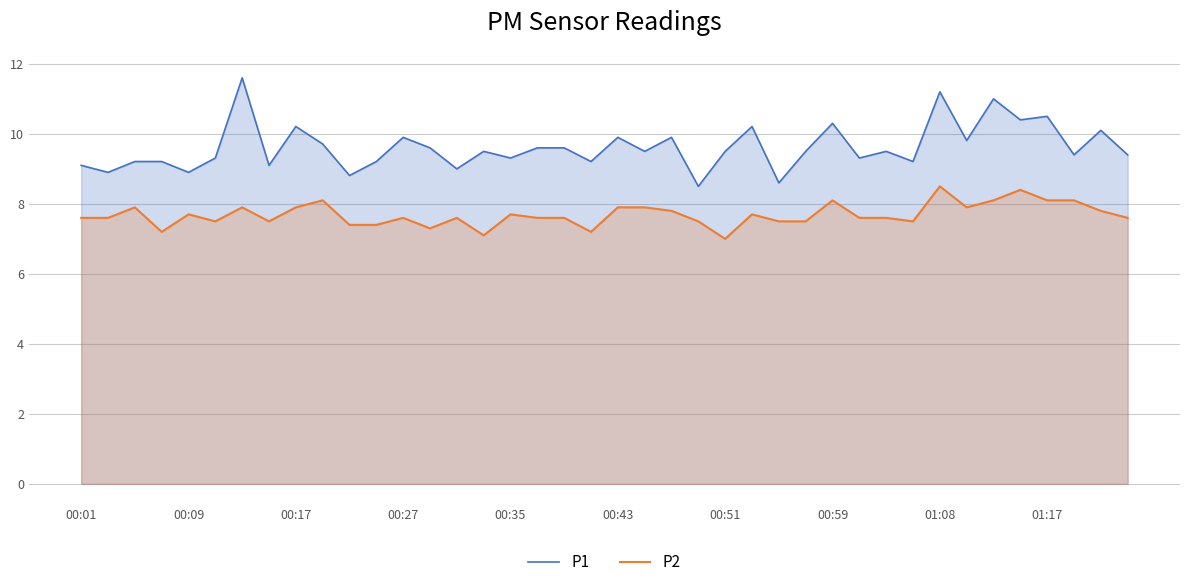

What is the highest value of the P1 series?

11.6